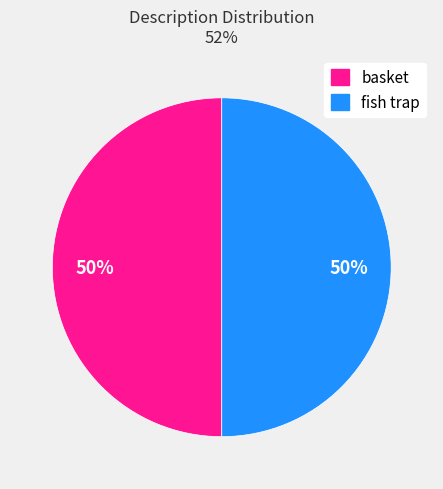

To the nearest percent, what is the combined percentage of fish trap and basket?

100%